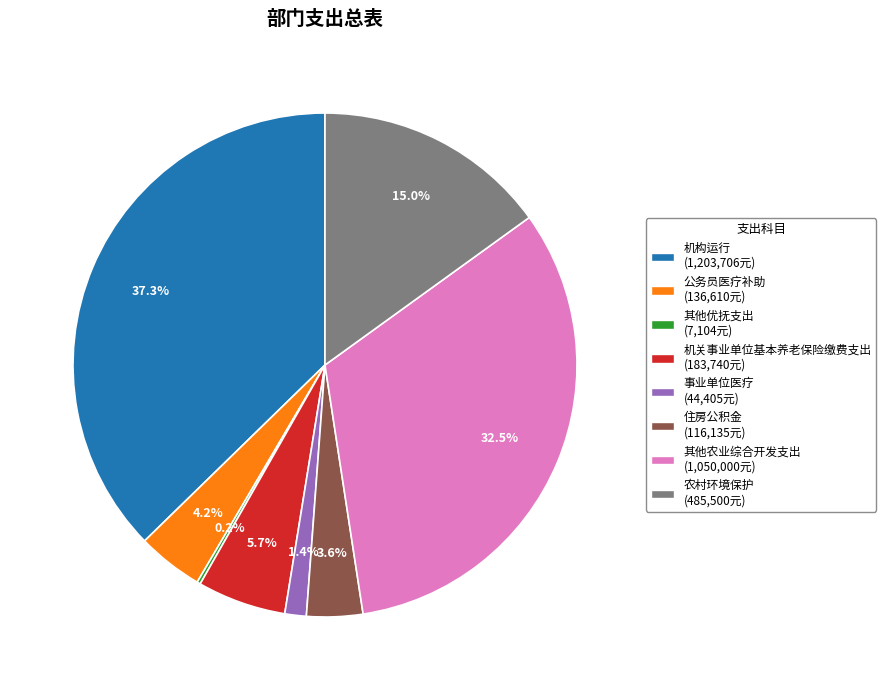

To the nearest percent, what is the difference between the 农村环境保护 and 机构运行 slice percentages?

22%